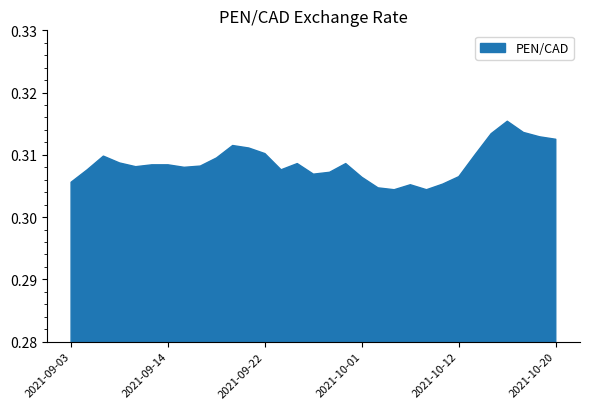

What is the label of the 19th point from the left?

2021-10-01